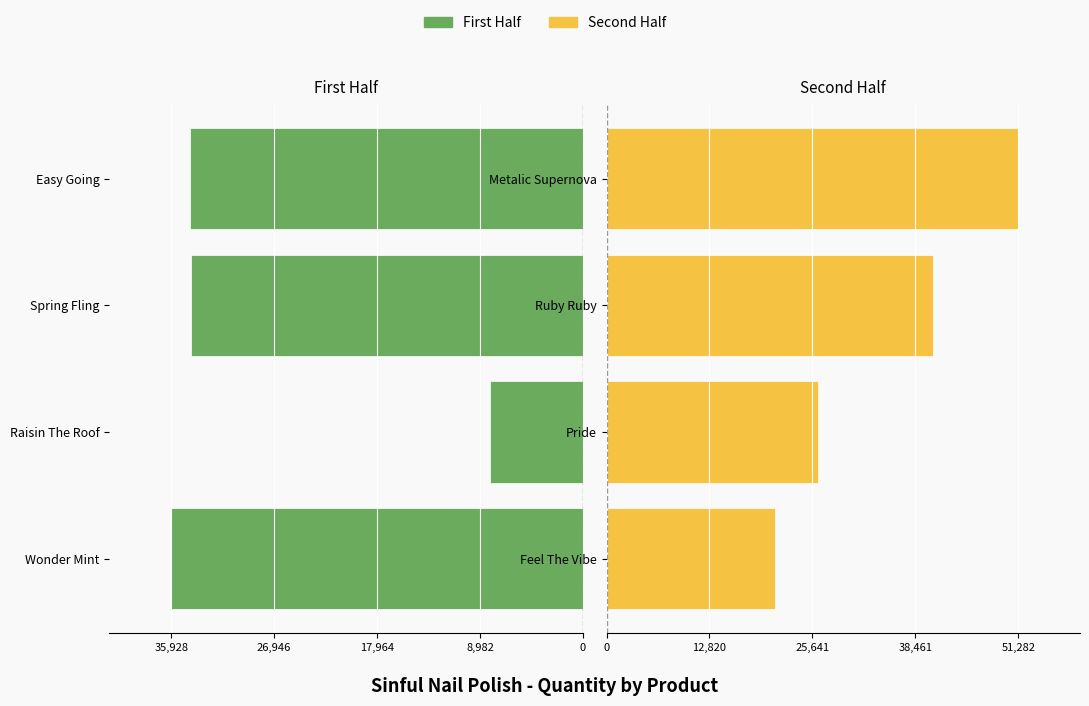

Is it true that Second Half equals 20952 at Feel The Vibe?

True